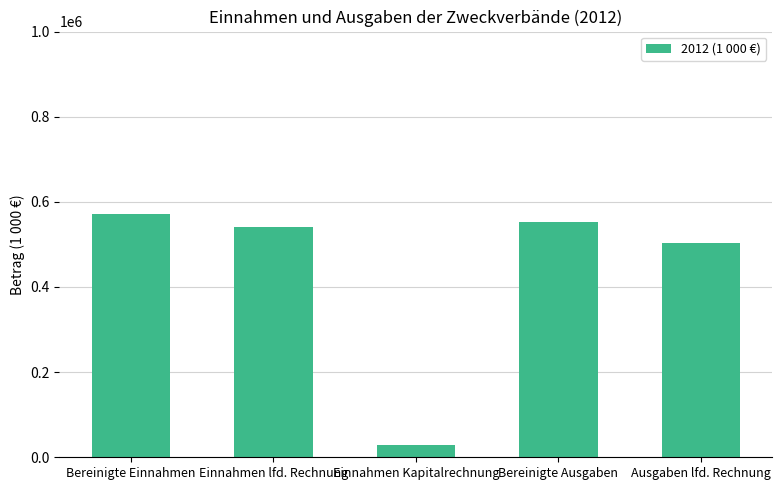

Rank the categories by value from highest to lowest.

Bereinigte Einnahmen, Bereinigte Ausgaben, Einnahmen lfd. Rechnung, Ausgaben lfd. Rechnung, Einnahmen Kapitalrechnung